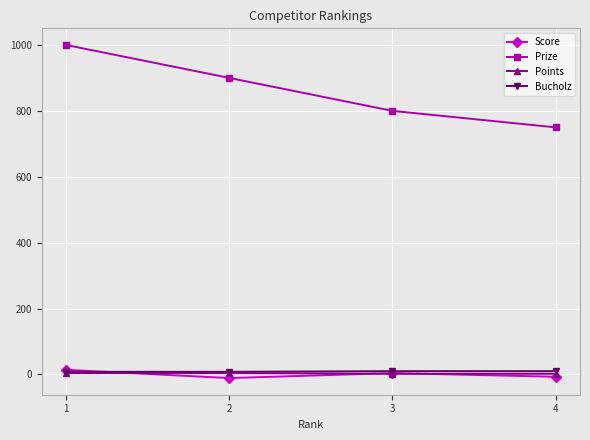

What is the difference between the highest and lowest values at 1?

996